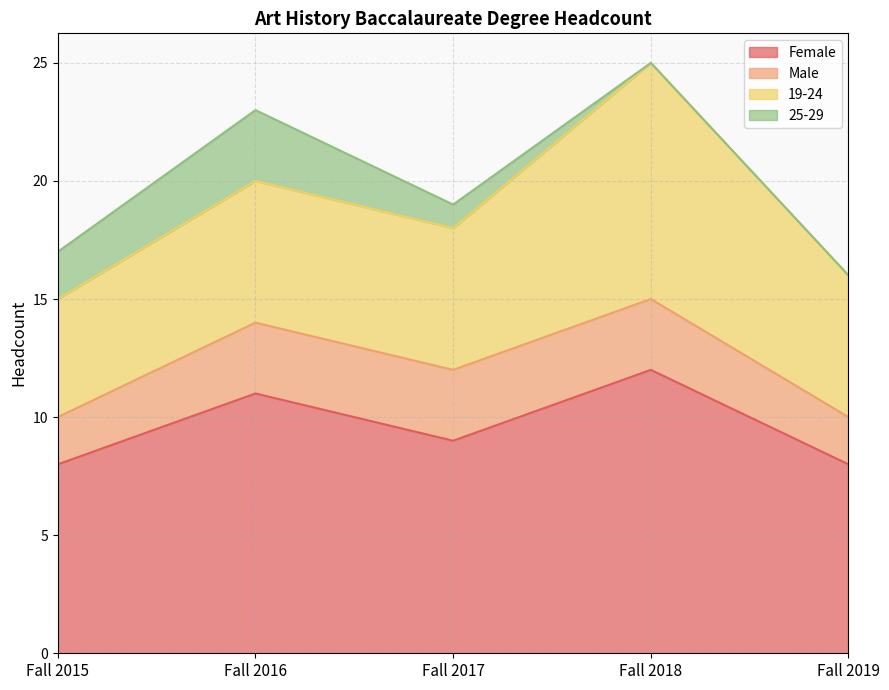

Is the value of 25-29 at Fall 2016 greater than the value of 19-24 at Fall 2017?

No